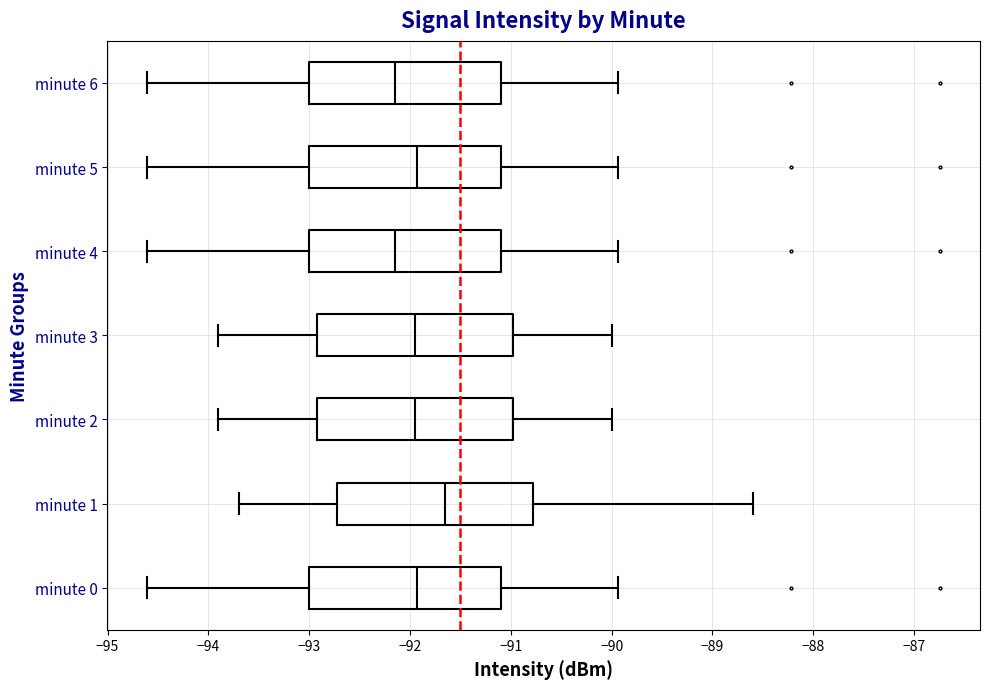

Which box has the furthest to the right median line?

minute 1